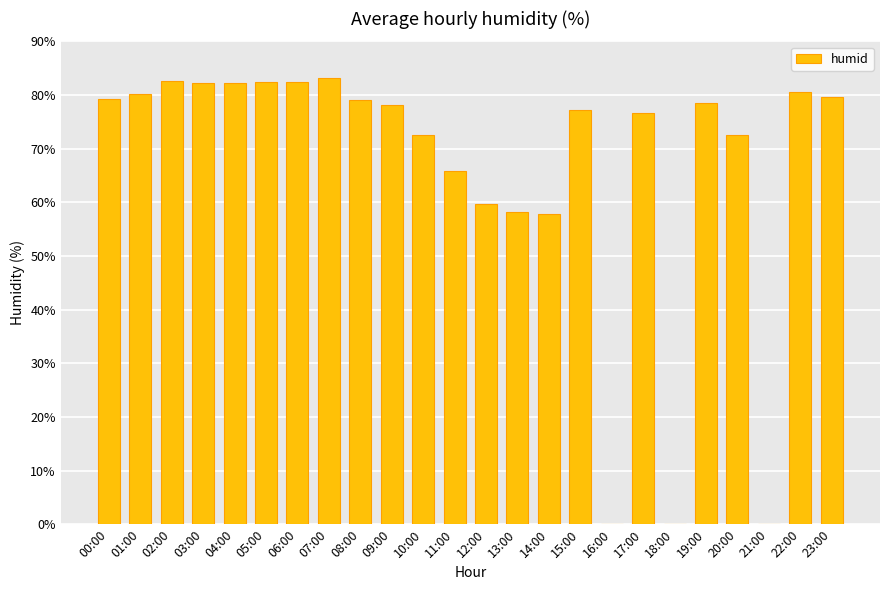

What is the greatest value displayed?

83.1